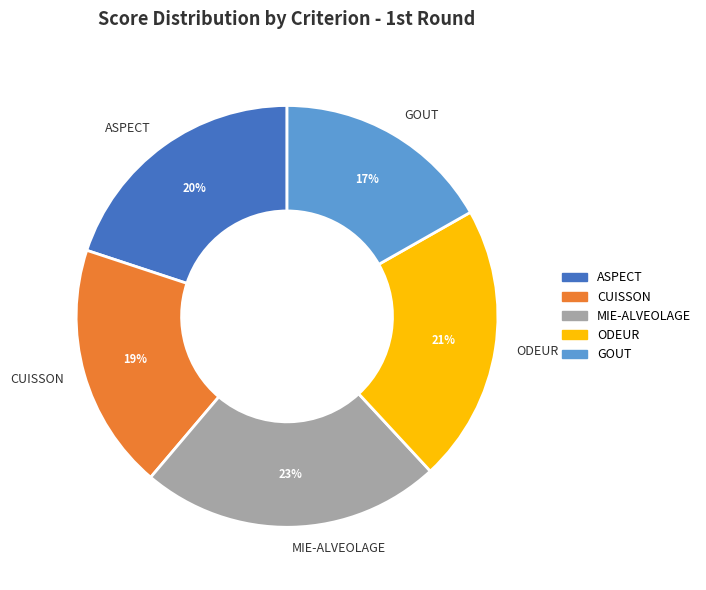

What percentage is the ASPECT slice, to the nearest percent?

20%